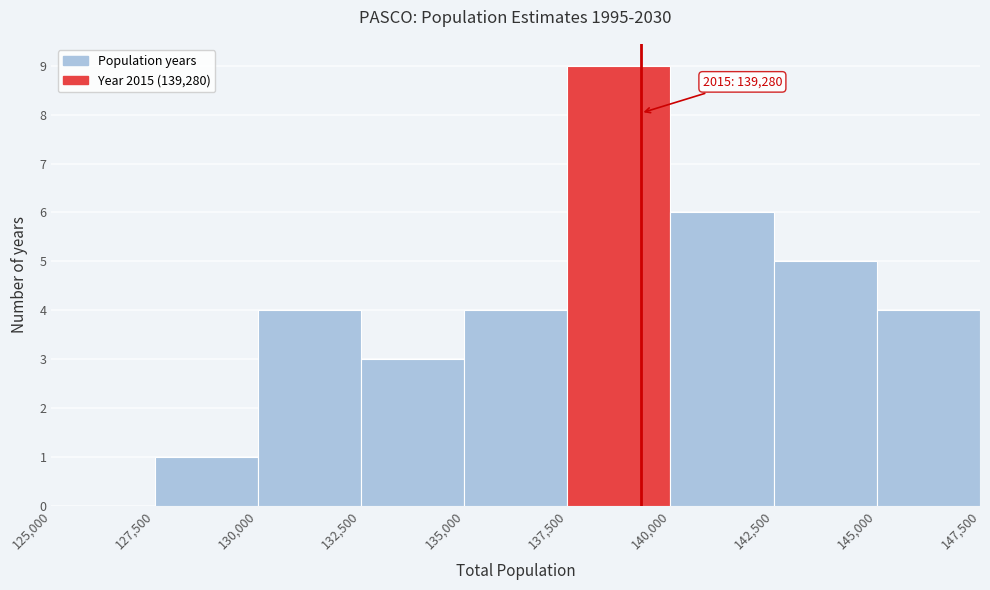

Which range on the x-axis has the tallest bar?

137,500 to 140,000